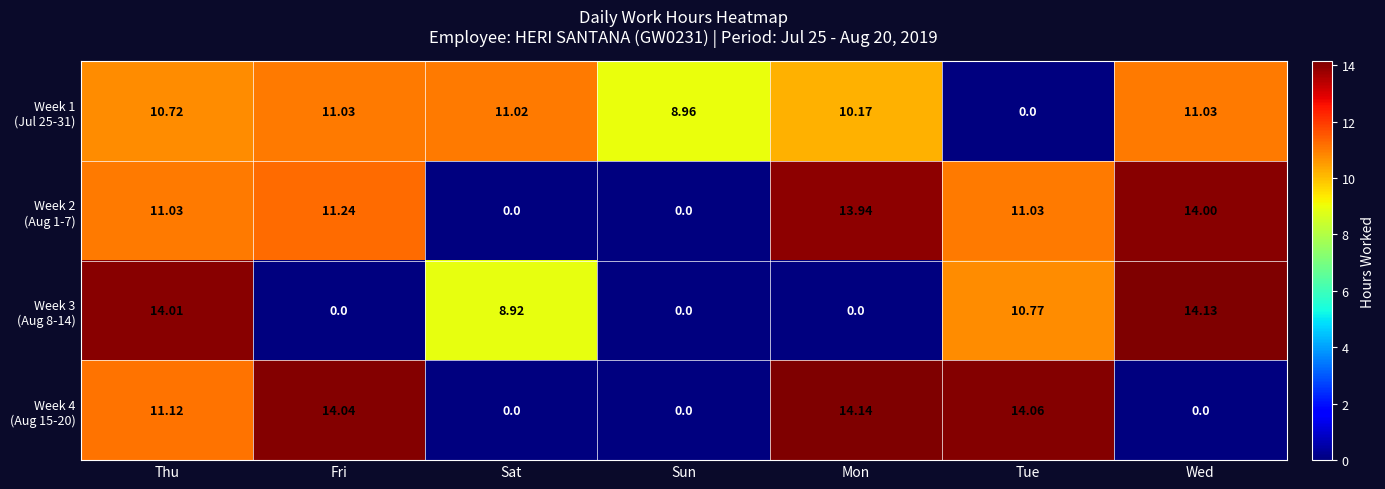

At which category is the sum across all series the highest?

Thu